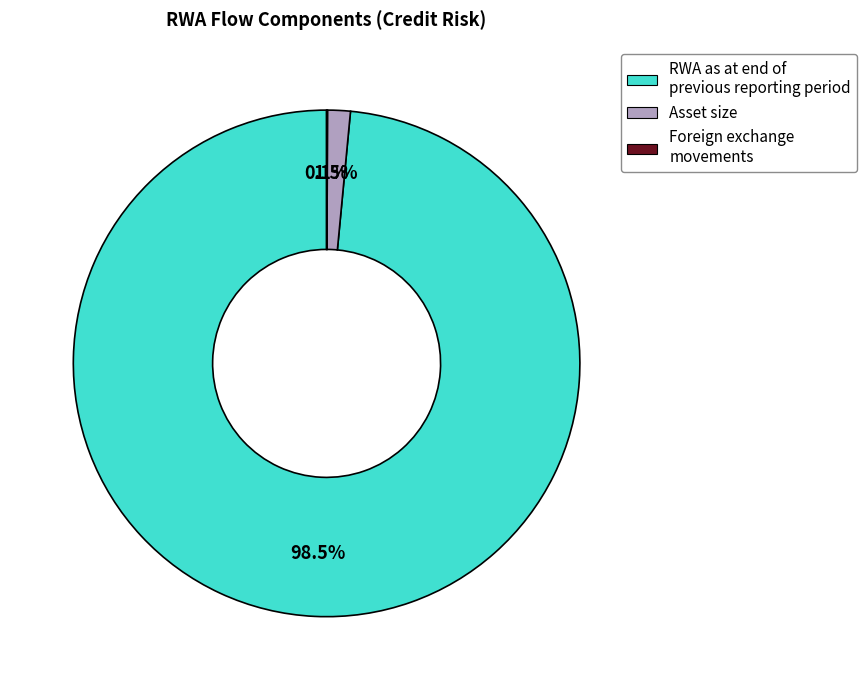

How much of the chart is everything except Asset size?

98.5%